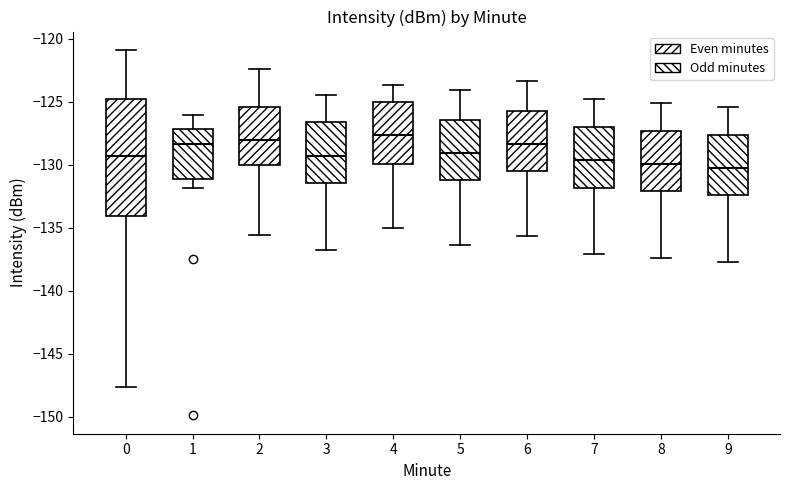

Where does the lower whisker of the box at x = 2 end on the y-axis? The values are not printed on the chart, so give them approximately, as read against the axis.

-135.5